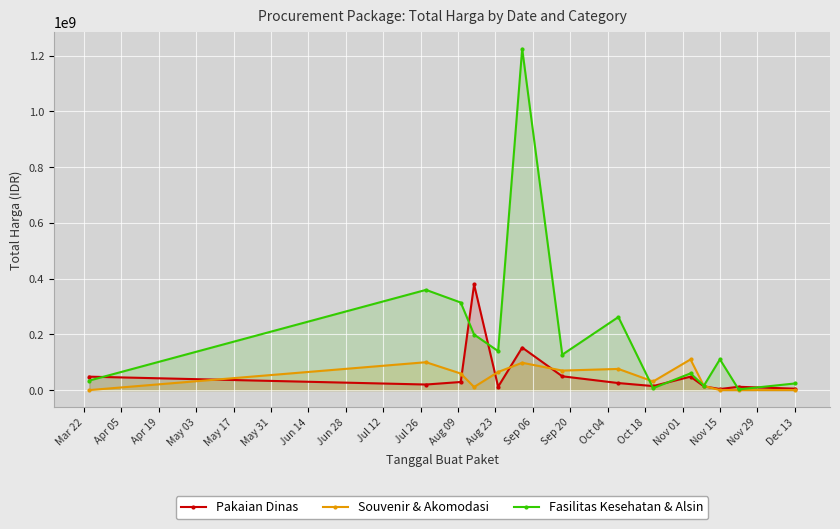

True or false: Pakaian Dinas has more than 2 points higher than both neighbors.

True